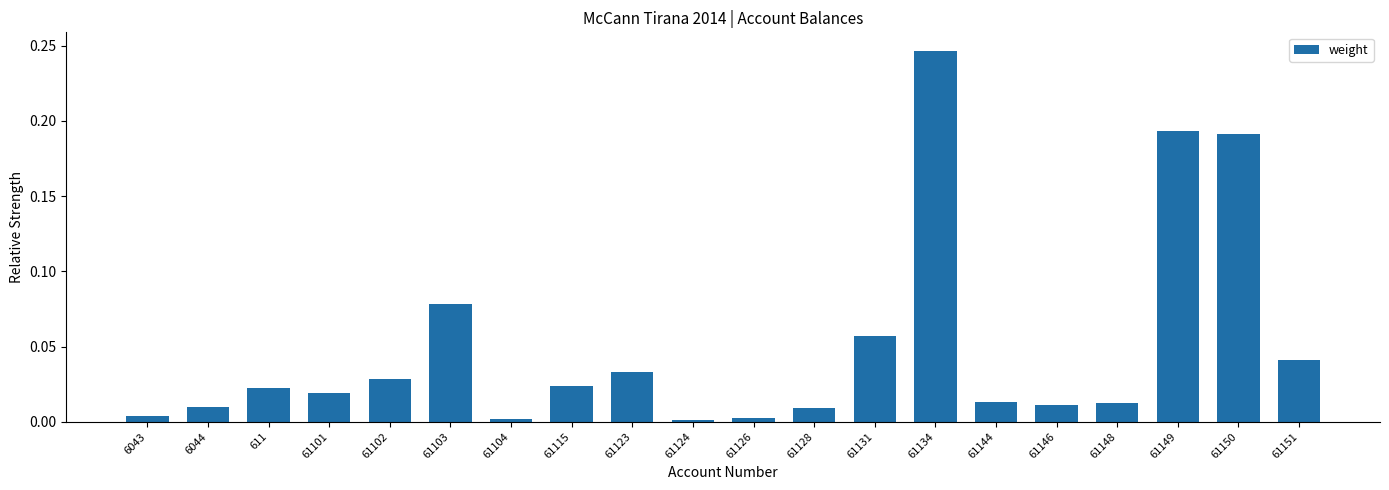

What is the sum of all values?

1.0